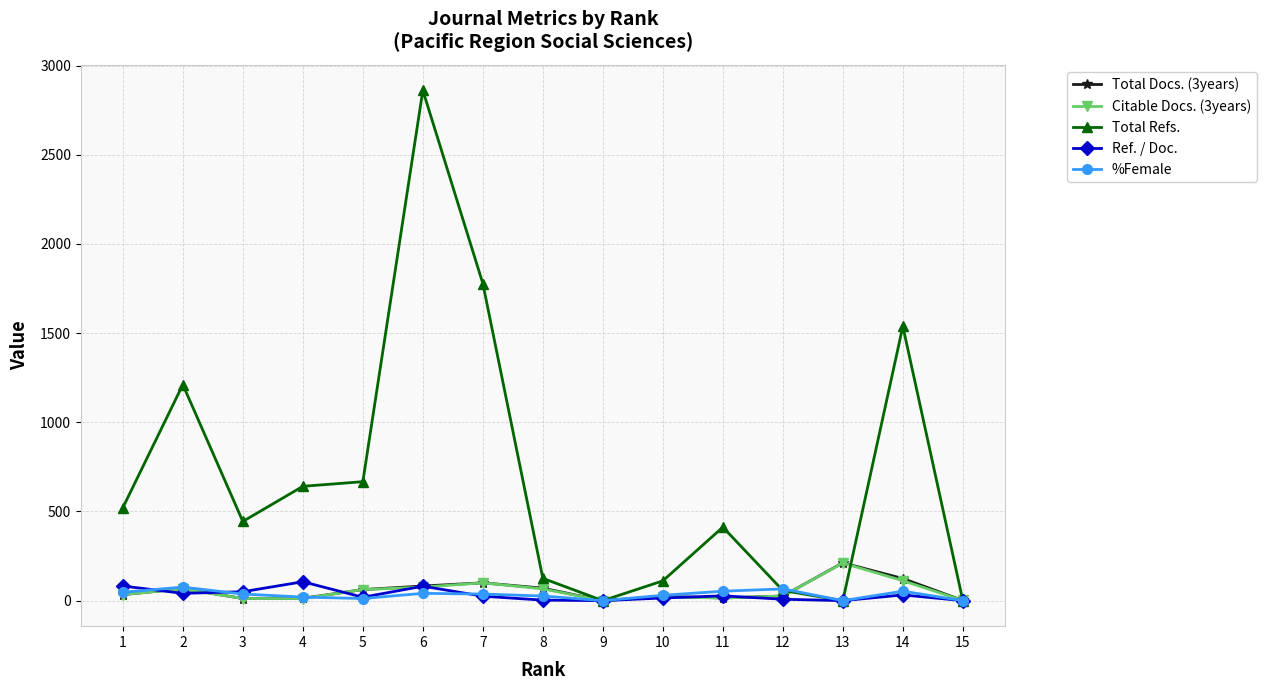

True or false: Total Docs. (3years) and Total Refs. intersect in this chart.

True